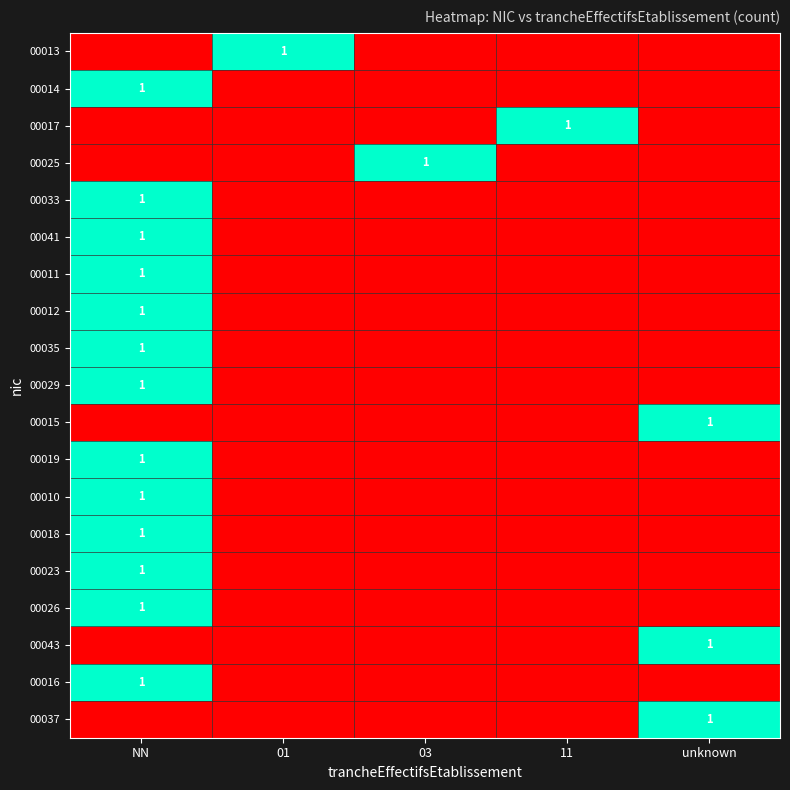

The 00010 series shows 1 at NN. True or false?

True